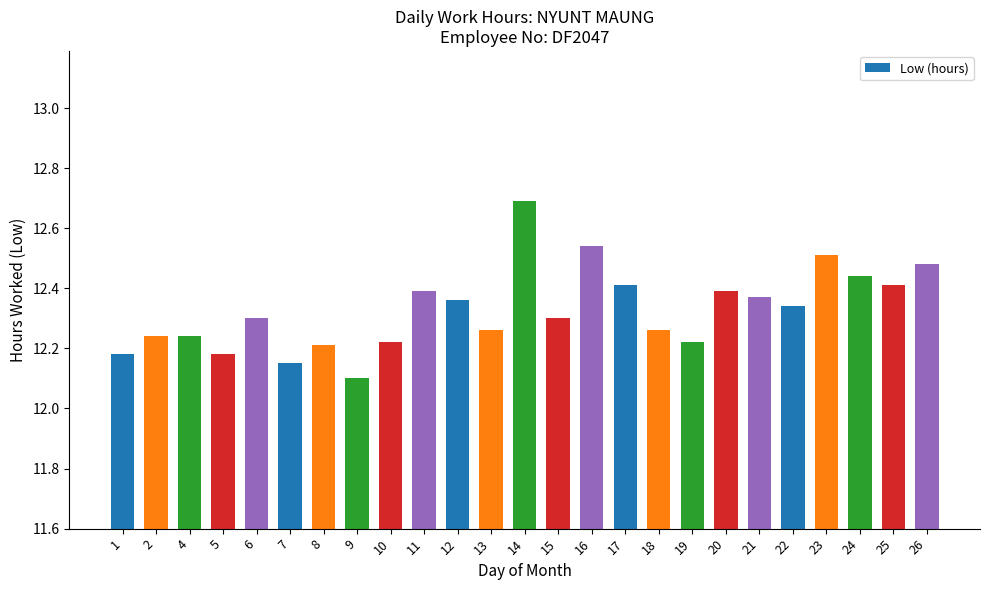

At which label is the value closest to 12?

9